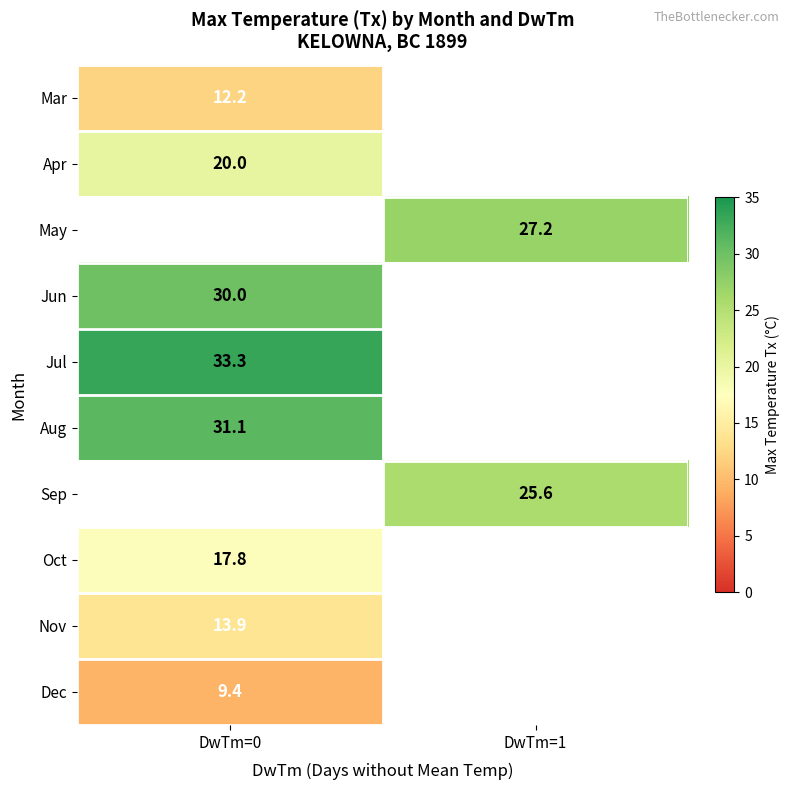

Which has a higher value, DwTm=1 or DwTm=0?

DwTm=0